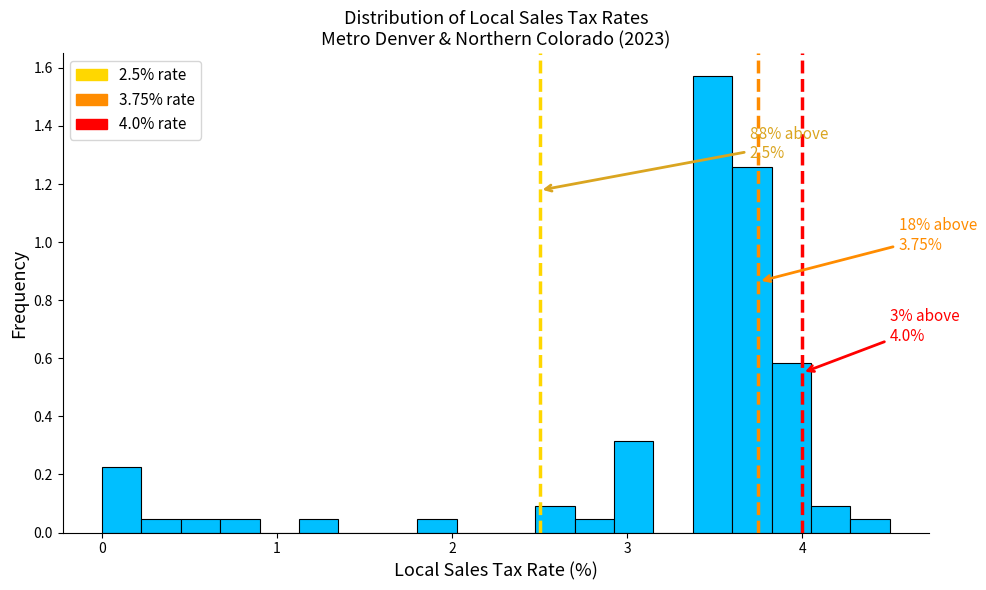

Read against the x-axis, roughly where is the centre of the tallest bar?

3.5